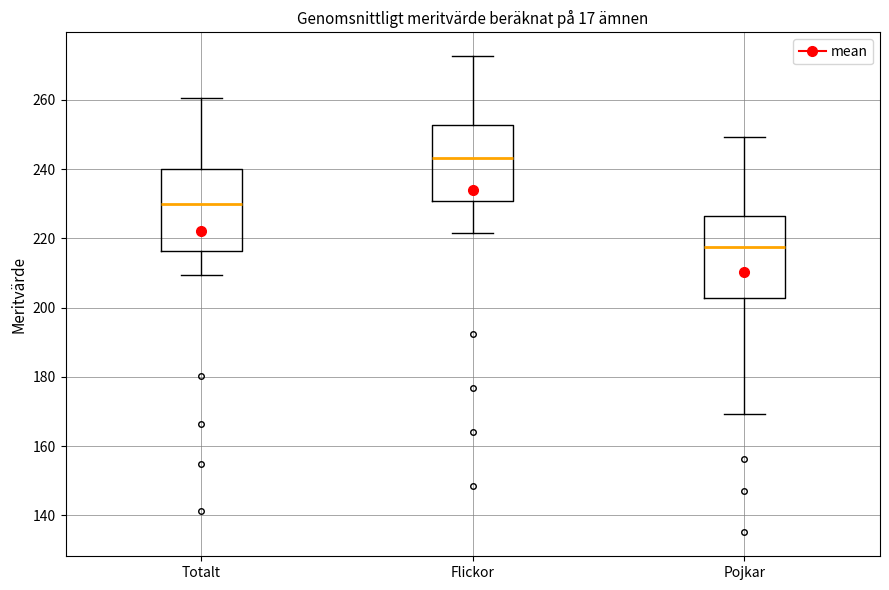

Reading left to right, read every box against the y-axis: the position of its median line, the range the box covers, and the ends of its whiskers. The values are not printed on the chart, so give them approximately, as read against the axis.

Totalt: median 230, box 216 to 240, whiskers 210 to 260
Flickor: median 244, box 230 to 252, whiskers 222 to 272
Pojkar: median 218, box 202 to 226, whiskers 170 to 250